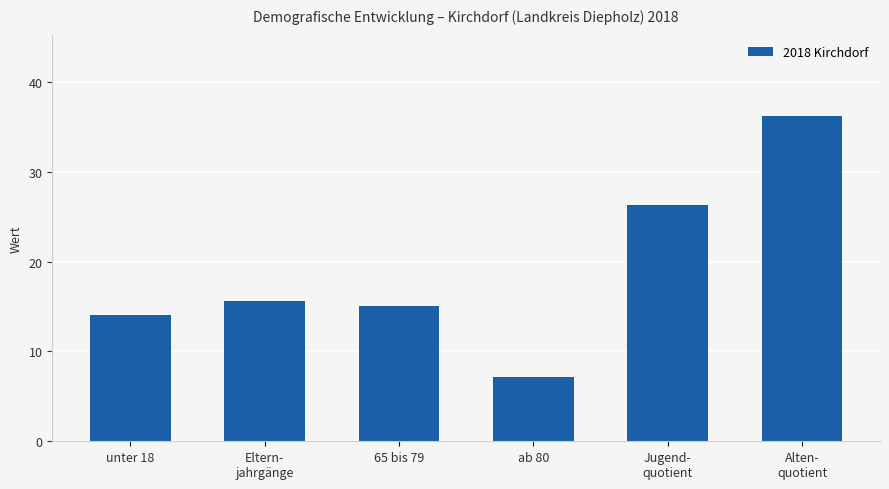

Reading right to left, transcribe all the data shown in this chart.

36.2	26.3	7.2	15.0	15.6	14.1